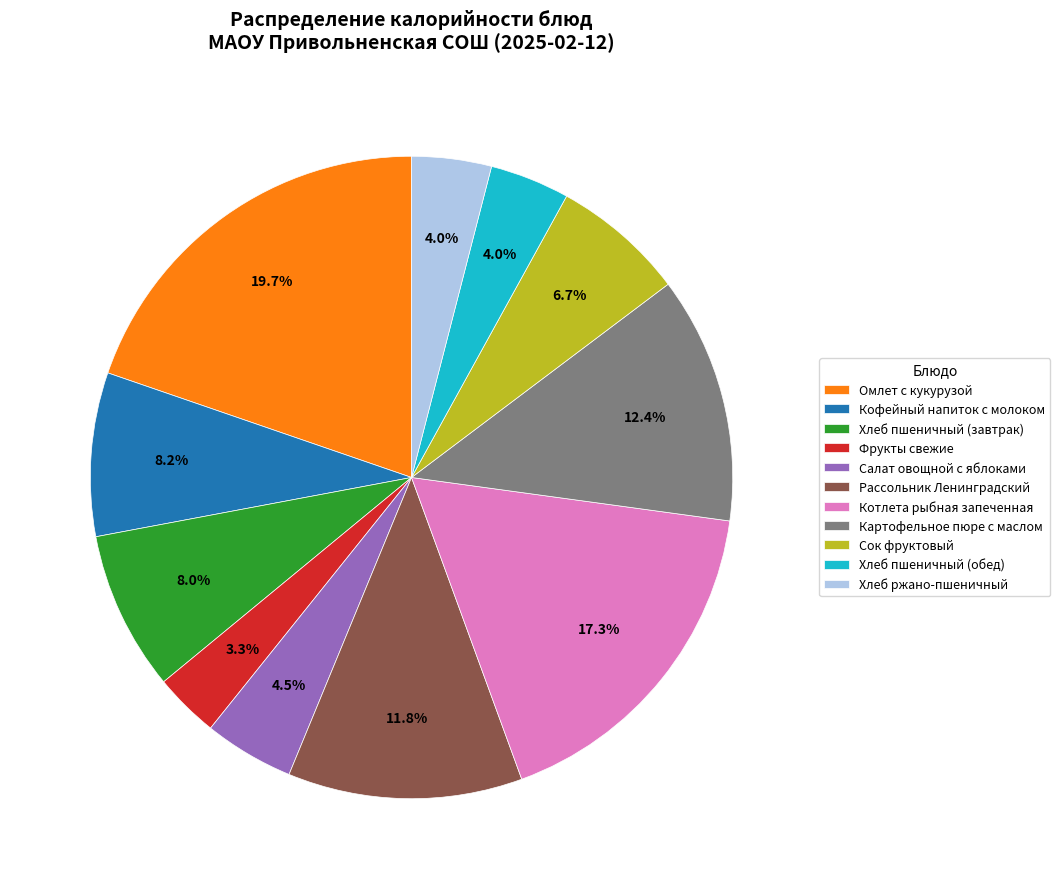

Does Омлет с кукурузой represent more than half of the total?

No